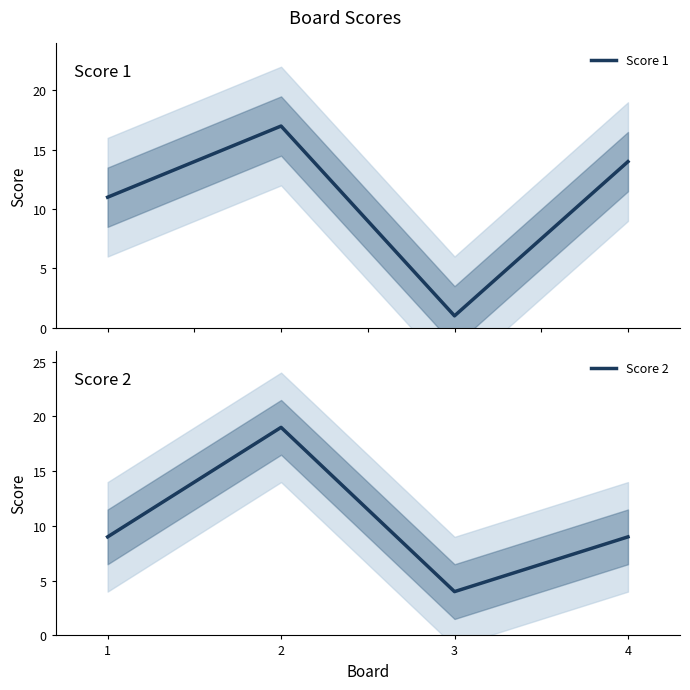

Reading left to right, what are all the values shown in this chart?

Score 1: 11	17	1	14
Score 2: 9	19	4	9